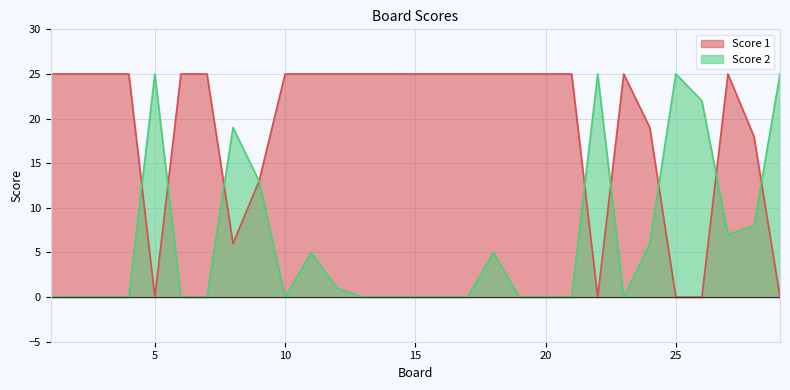

At which label does Score 2 reach its peak?

5